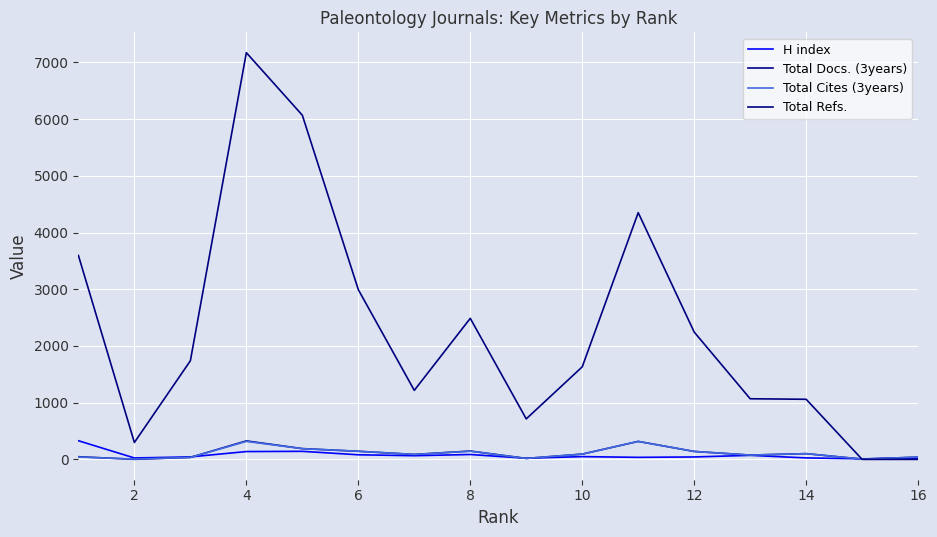

Does the chart display data point markers on the line(s)?

No